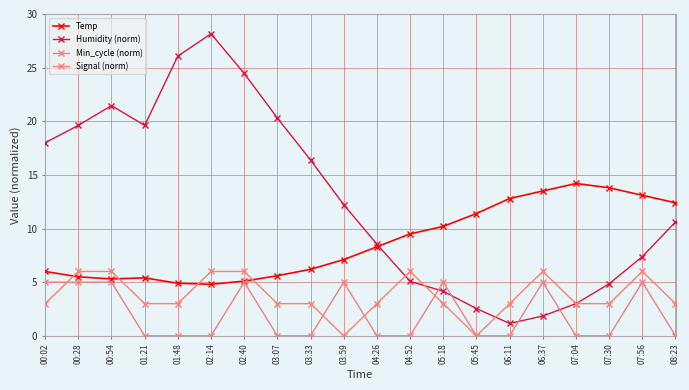

What are all the series names shown in the legend?

Temp, Humidity (norm), Min_cycle (norm), Signal (norm)